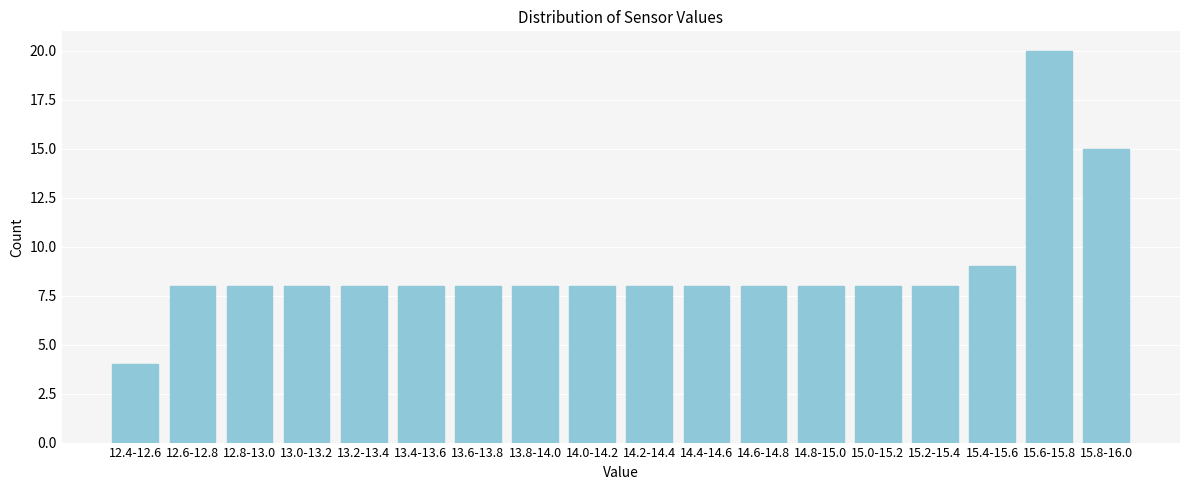

Reading right to left, what are all the values shown in this chart?

15	20	9	8	8	8	8	8	8	8	8	8	8	8	8	8	8	4